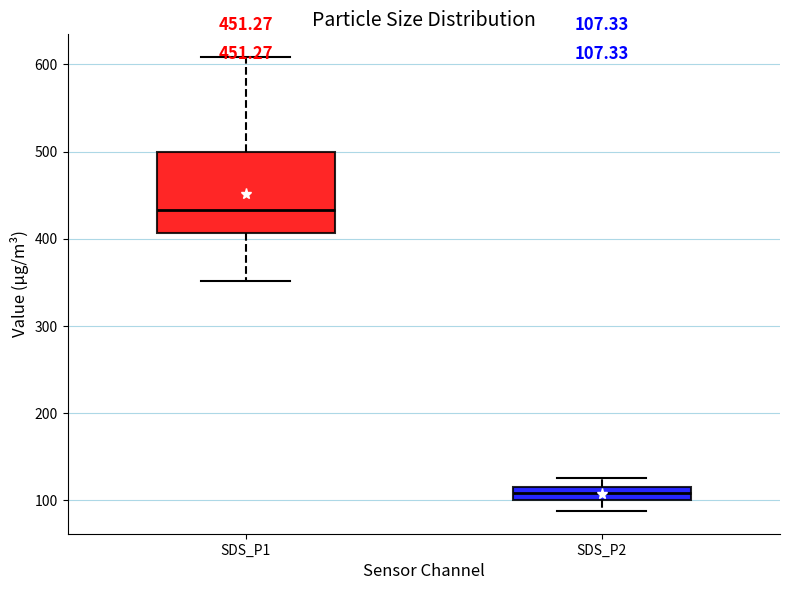

Which box has the highest median line?

SDS_P1